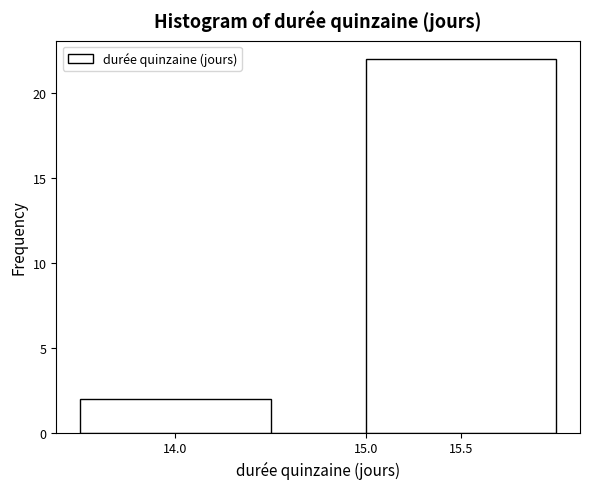

How tall is the bar that spans 15.0 to 16.0 on the x-axis? The values are not printed on the chart, so give them approximately, as read against the axis.

22